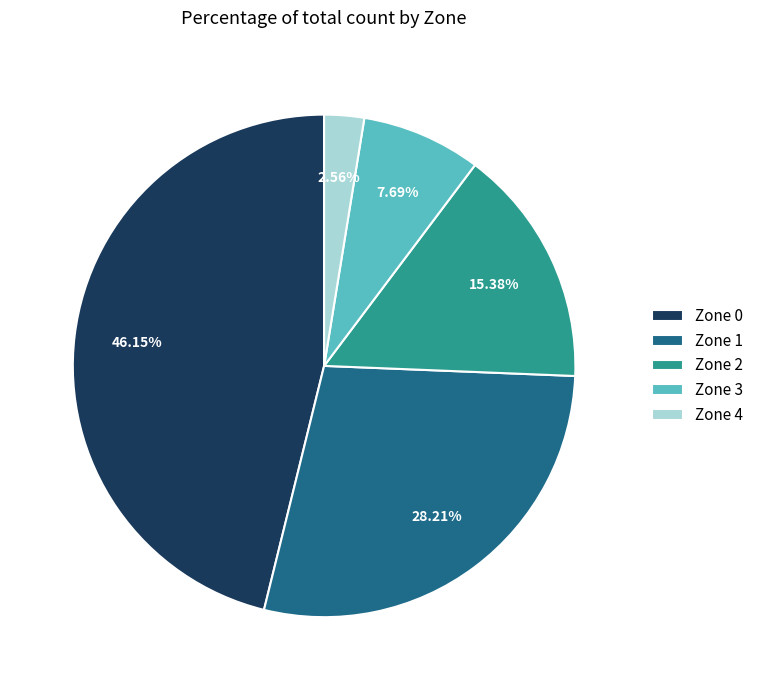

Count the number of slices in the pie.

5